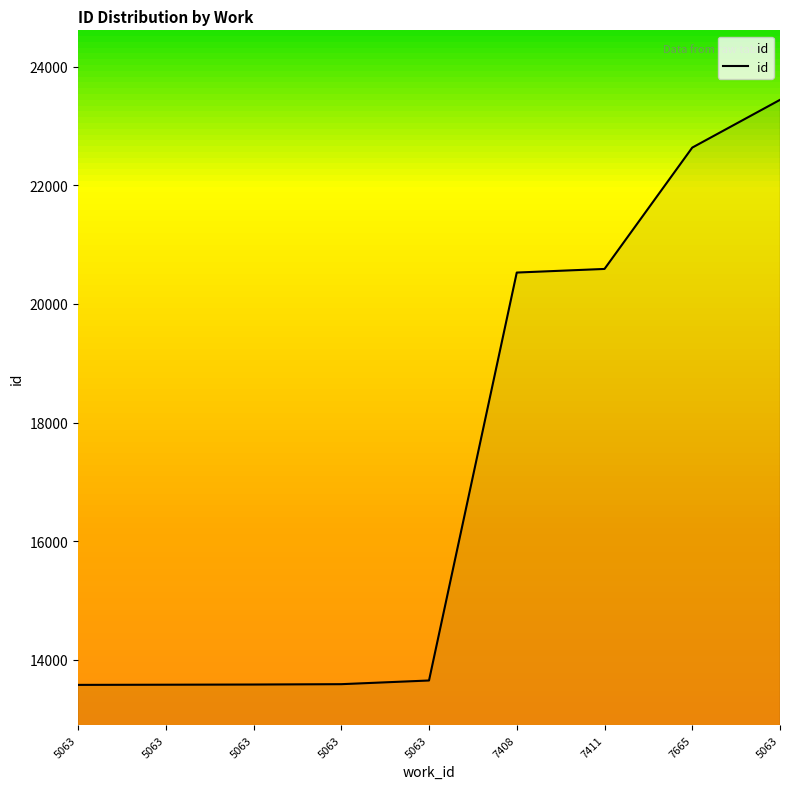

Count the number of data series in this chart.

1